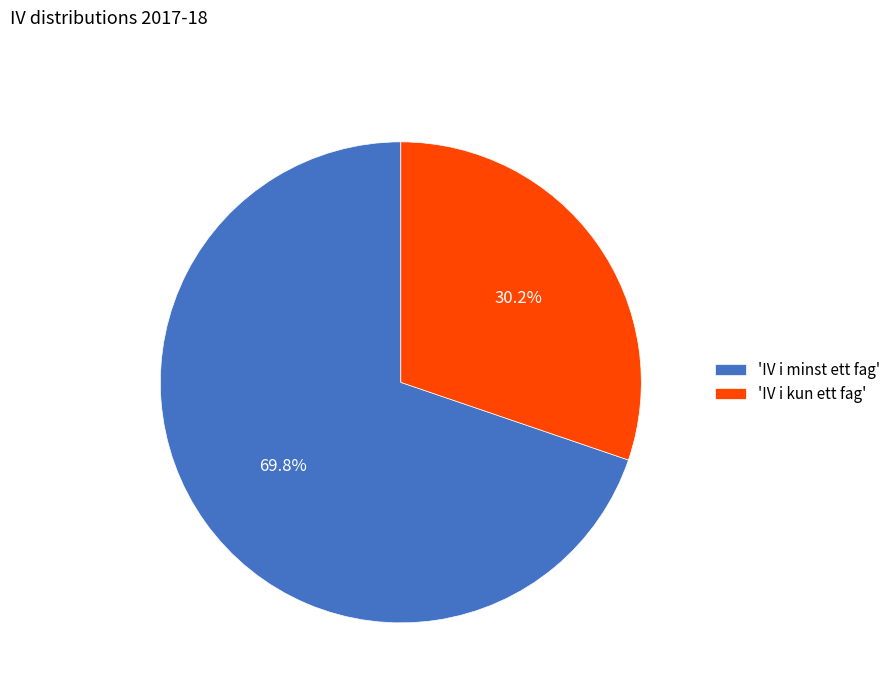

Which has a higher value, 'IV i minst ett fag' or 'IV i kun ett fag'?

'IV i minst ett fag'